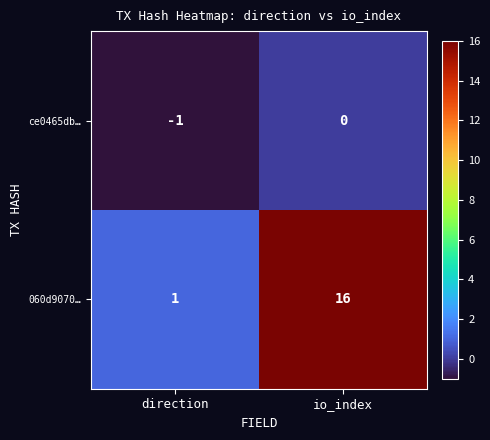

Reading left to right, extract all data points from this chart.

ce0465db…: -1	0
060d9070…: 1	16